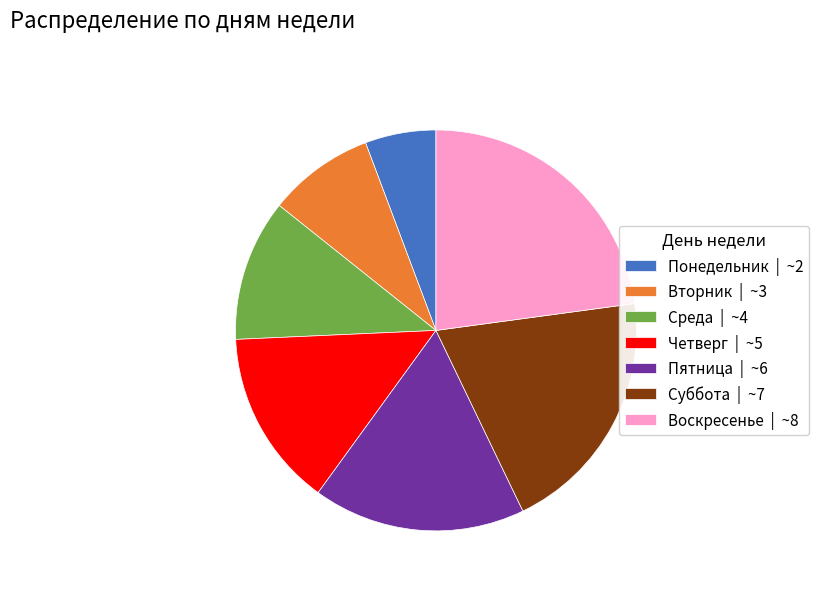

Does Воскресенье | ~8 account for over 50% of the chart?

No